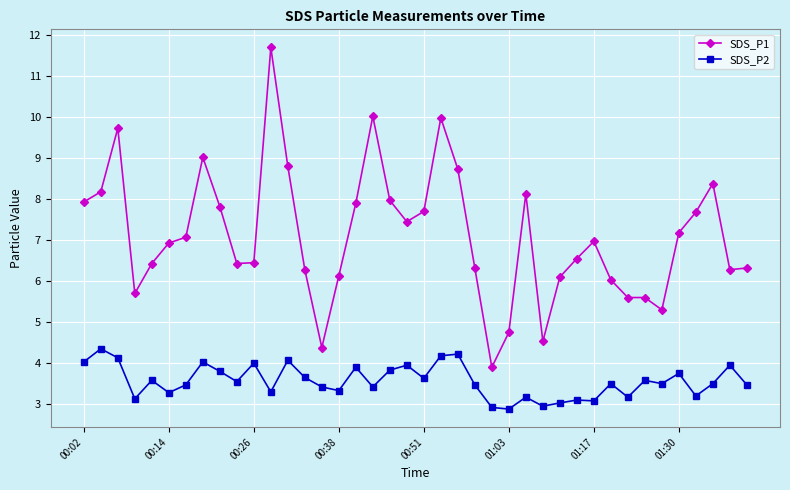

True or false: SDS_P1 and SDS_P2 cross at least once.

False